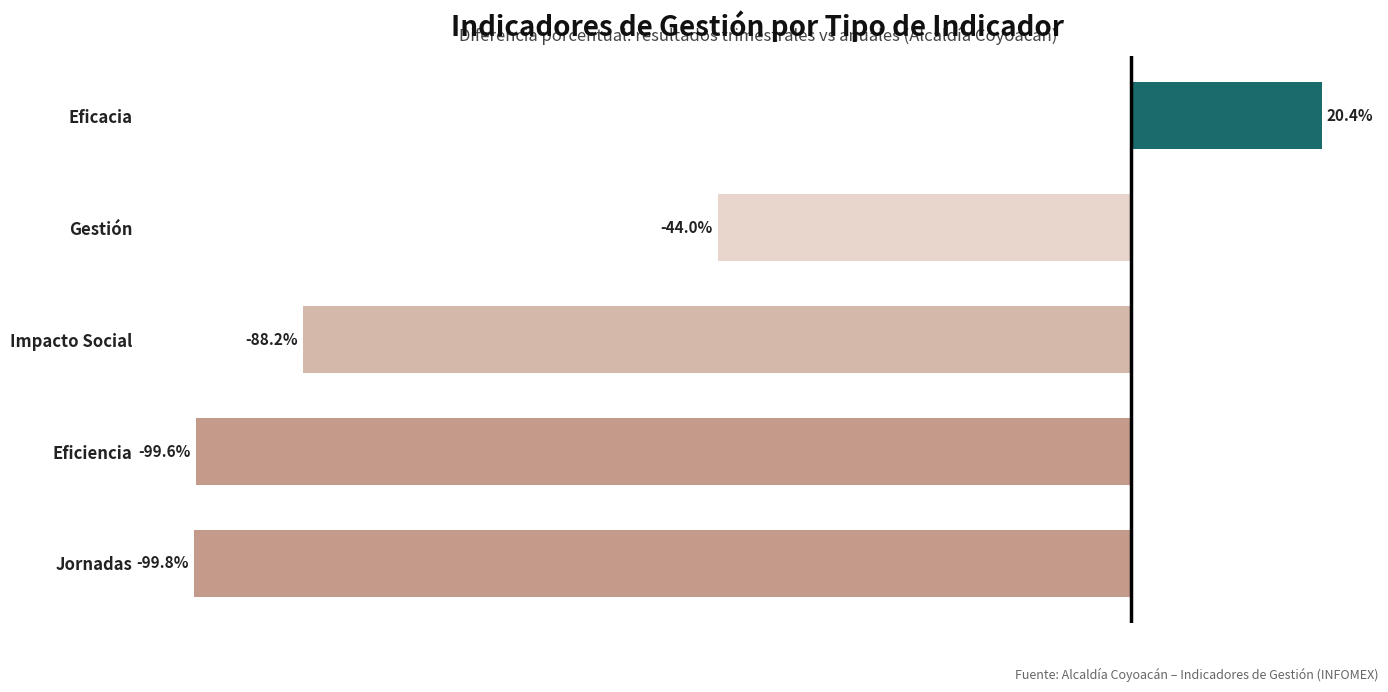

Rank the categories by value from lowest to highest.

Jornadas, Eficiencia, Impacto Social, Gestión, Eficacia